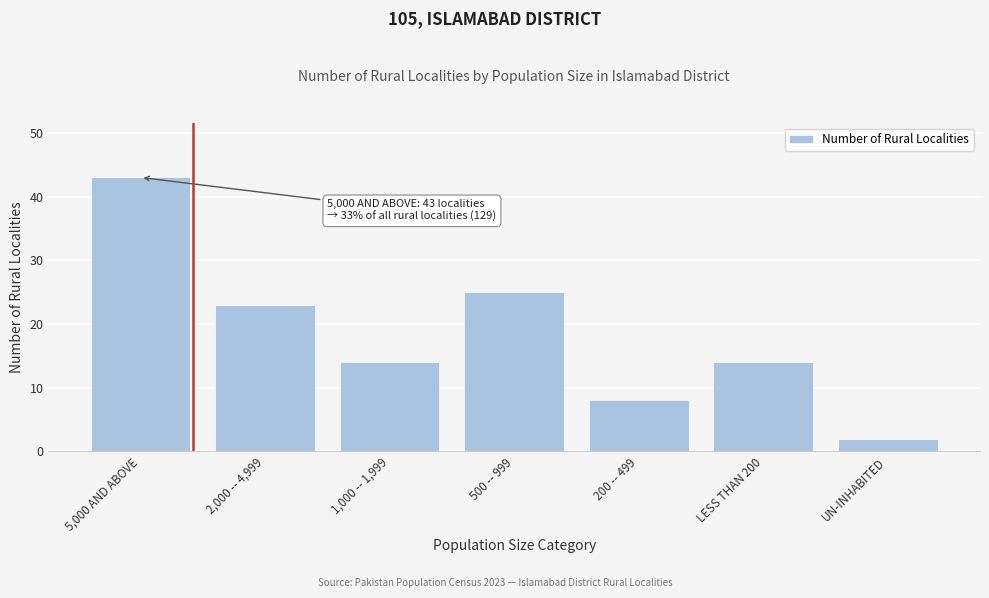

Reading left to right, extract all data points from this chart.

5,000 AND ABOVE=43	2,000 -- 4,999=23	1,000 -- 1,999=14	500 -- 999=25	200 -- 499=8	LESS THAN 200=14	UN-INHABITED=2